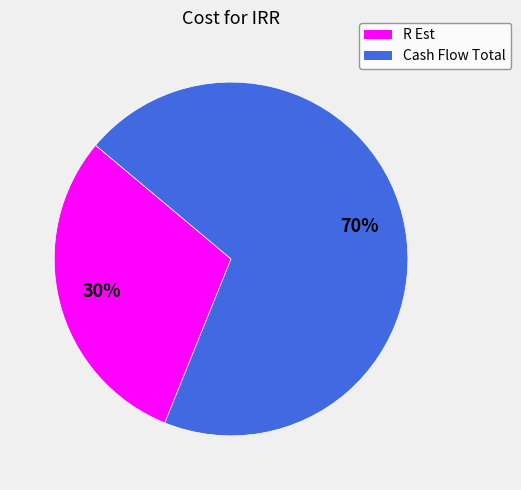

Between Cash Flow Total and R Est, which is larger?

Cash Flow Total